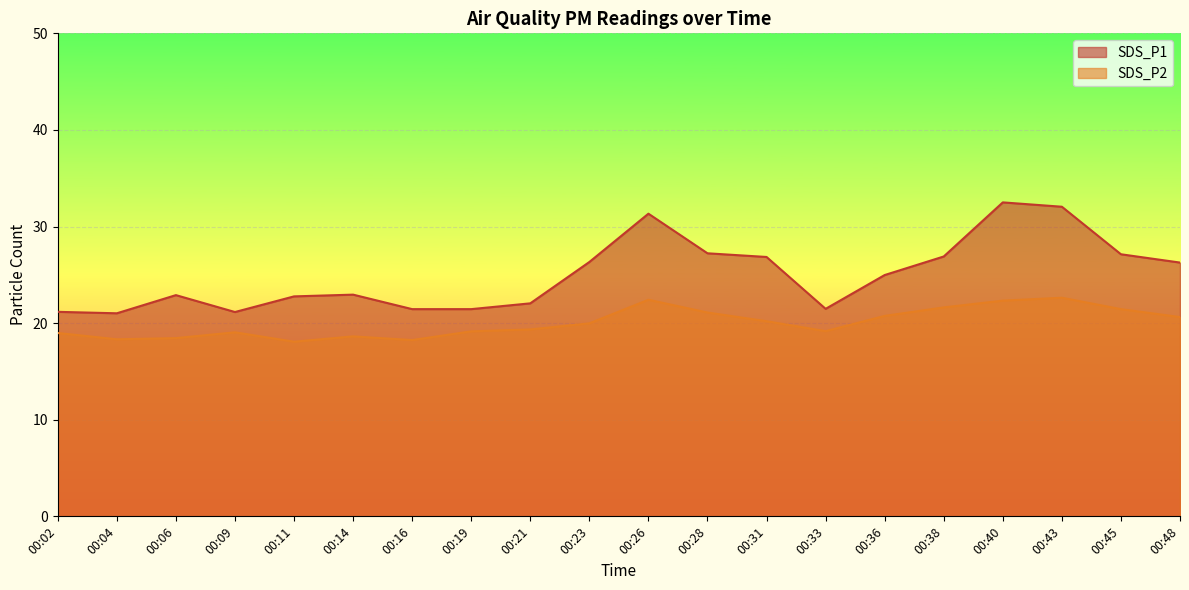

Where does the SDS_P2 series first go above 19?

00:09